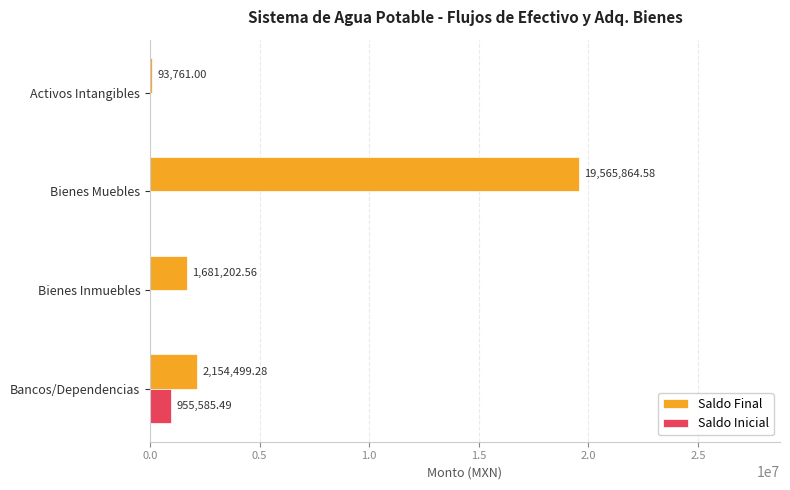

Between Bienes Inmuebles and Bienes Muebles, which series saw the biggest shift?

Saldo Final